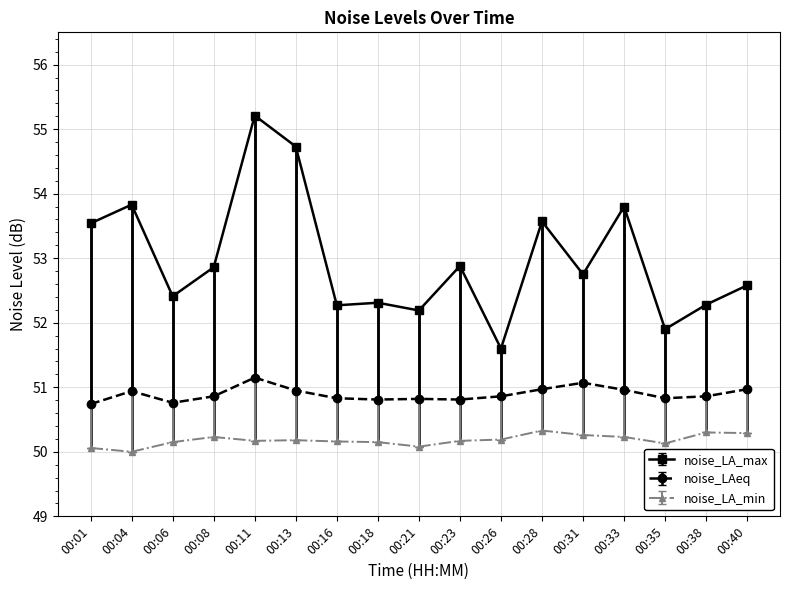

True or false: noise_LA_max has a value of 13.1 at 00:06.

False